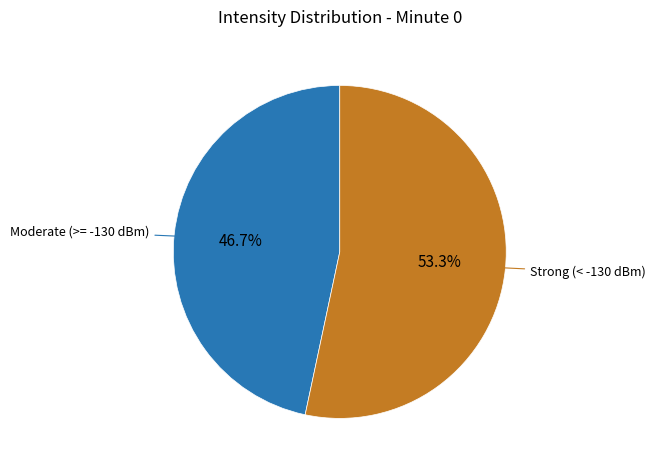

How many slices are in this pie chart?

2